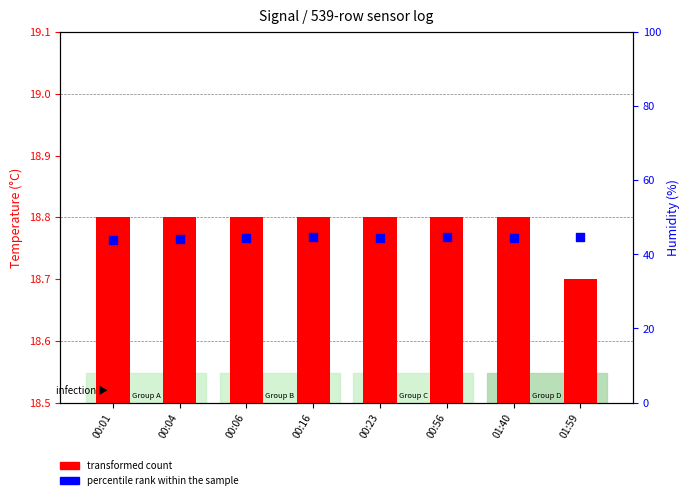

Which series contains the lowest Y value?

transformed count